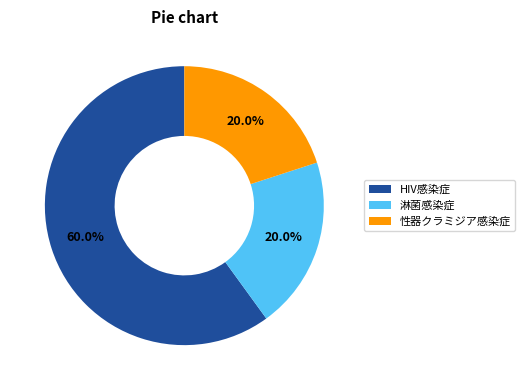

How many segments does this pie chart have?

3